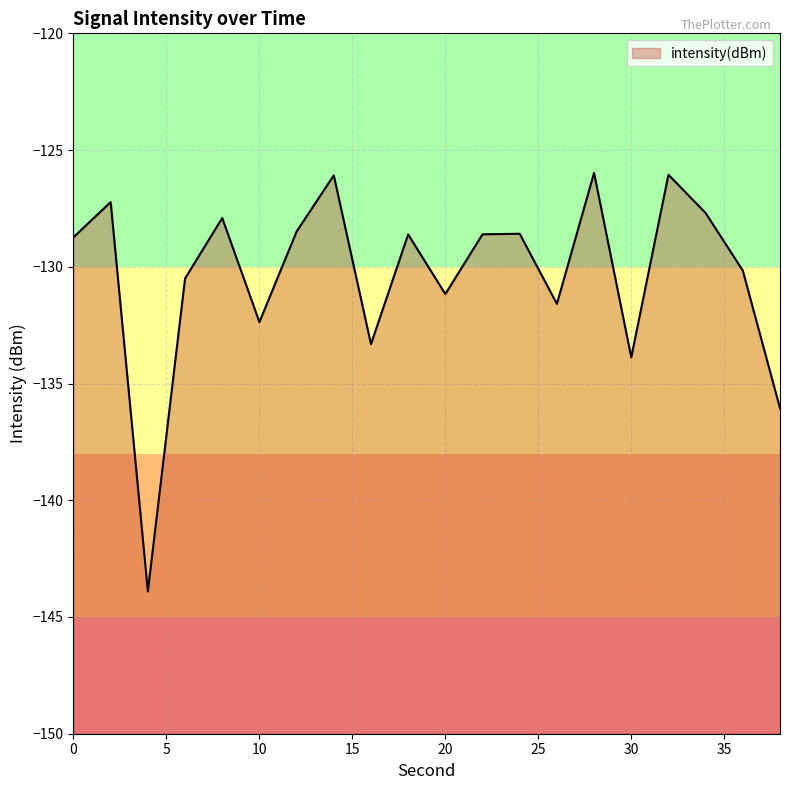

List the labels in order of value, smallest first.

4, 38, 30, 16, 10, 26, 20, 6, 36, 0, 18, 22, 24, 12, 8, 34, 2, 14, 32, 28